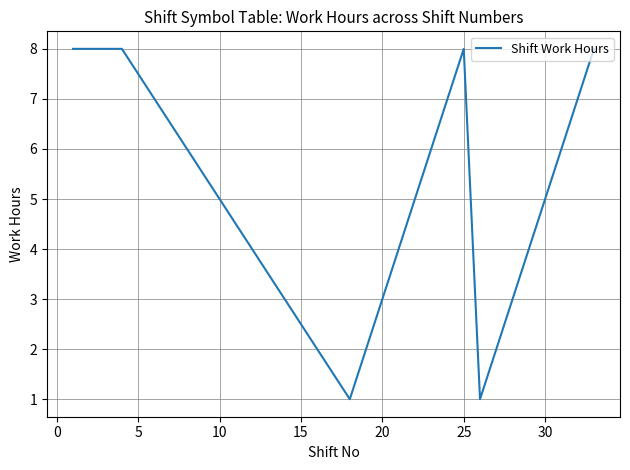

What is the greatest value displayed?

8